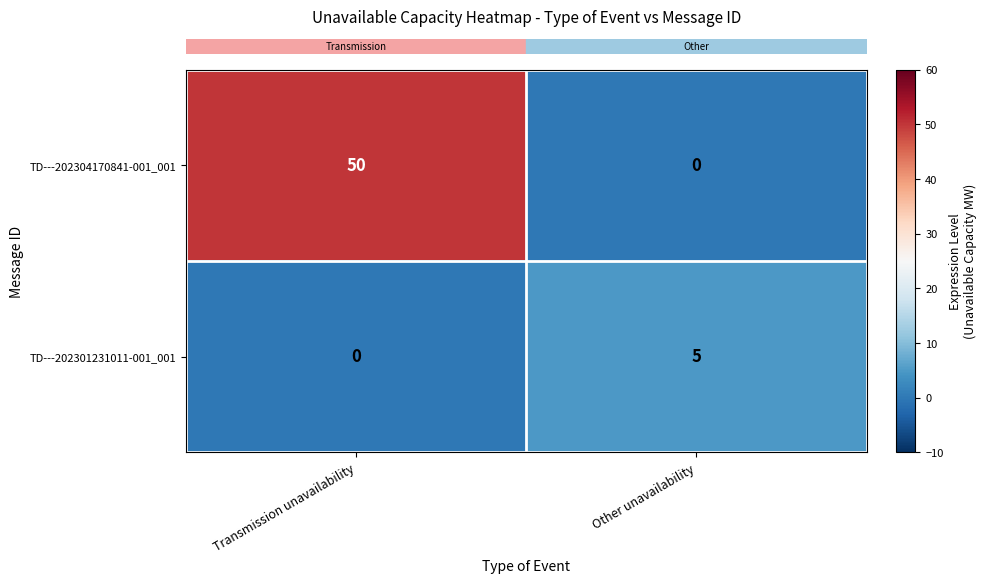

At which category is the sum across all series the highest?

Transmission unavailability